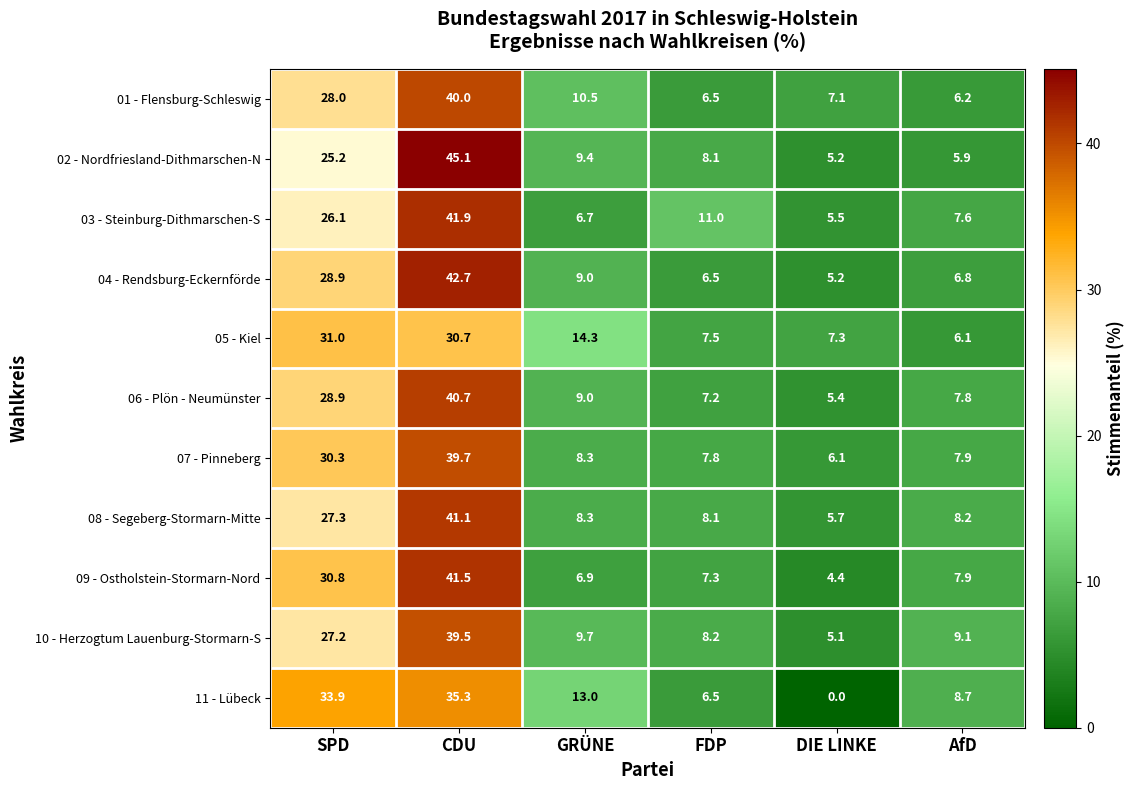

Which series has the largest range (max minus min)?

02 - Nordfriesland-Dithmarschen-N